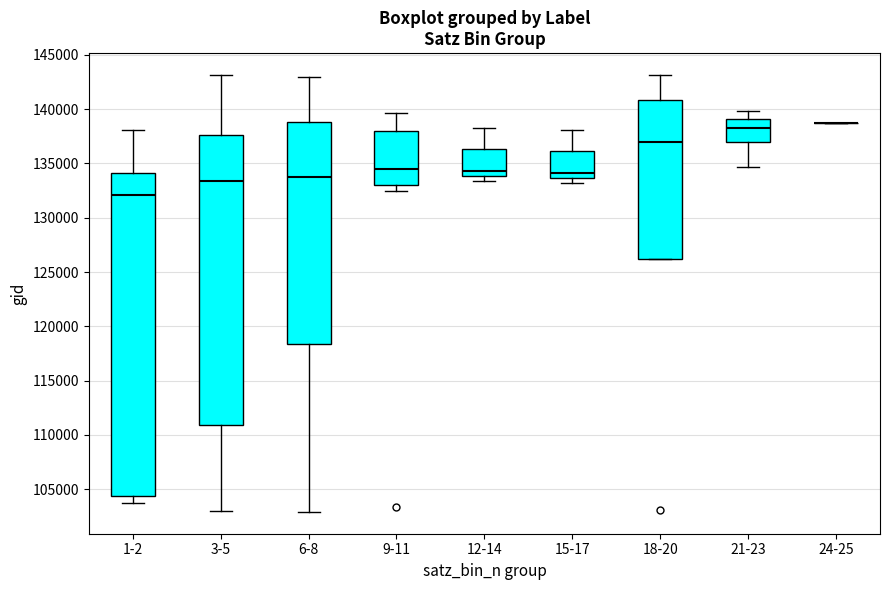

Comparing the boxes themselves (not the whiskers), which one is the tallest?

1-2